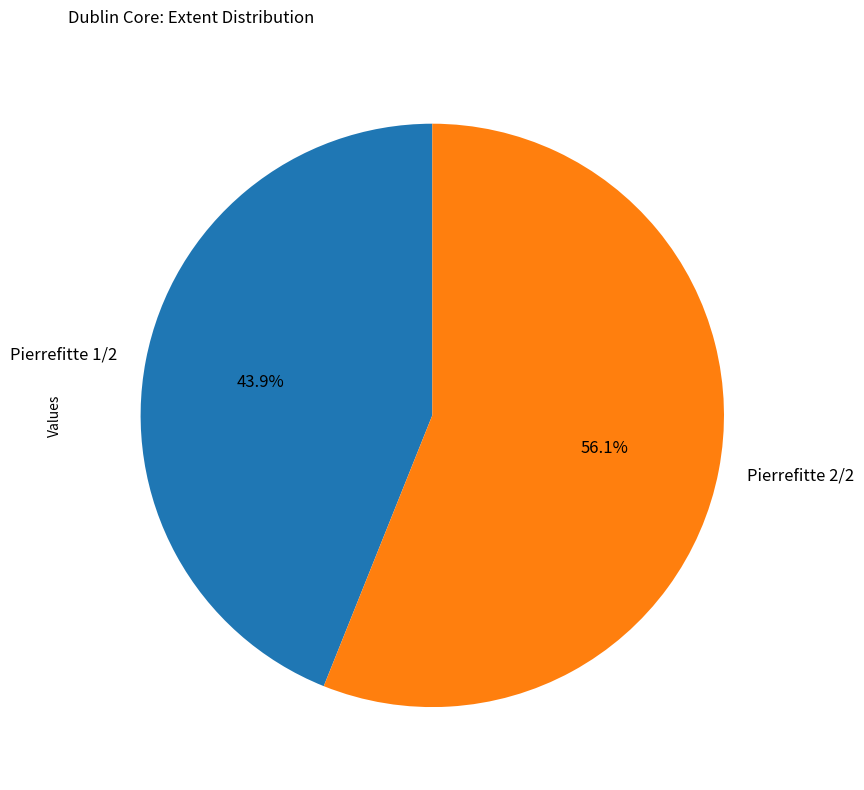

To the nearest percent, what is the difference between the largest and smallest slice percentages?

12%